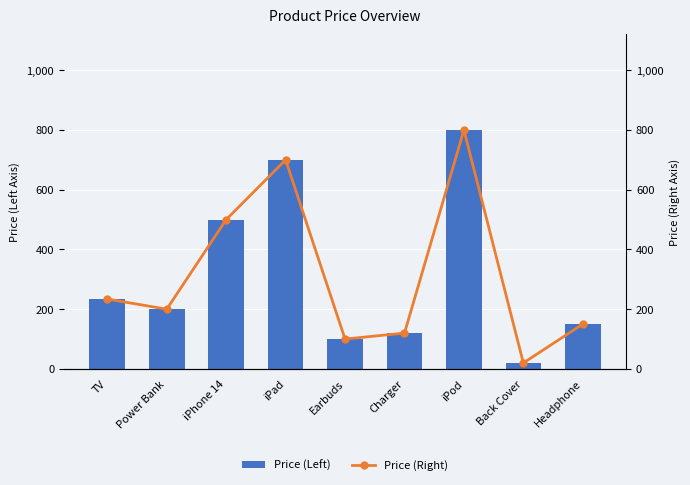

Rank the series at TV from lowest to highest value.

Price (Left), Price (Right)